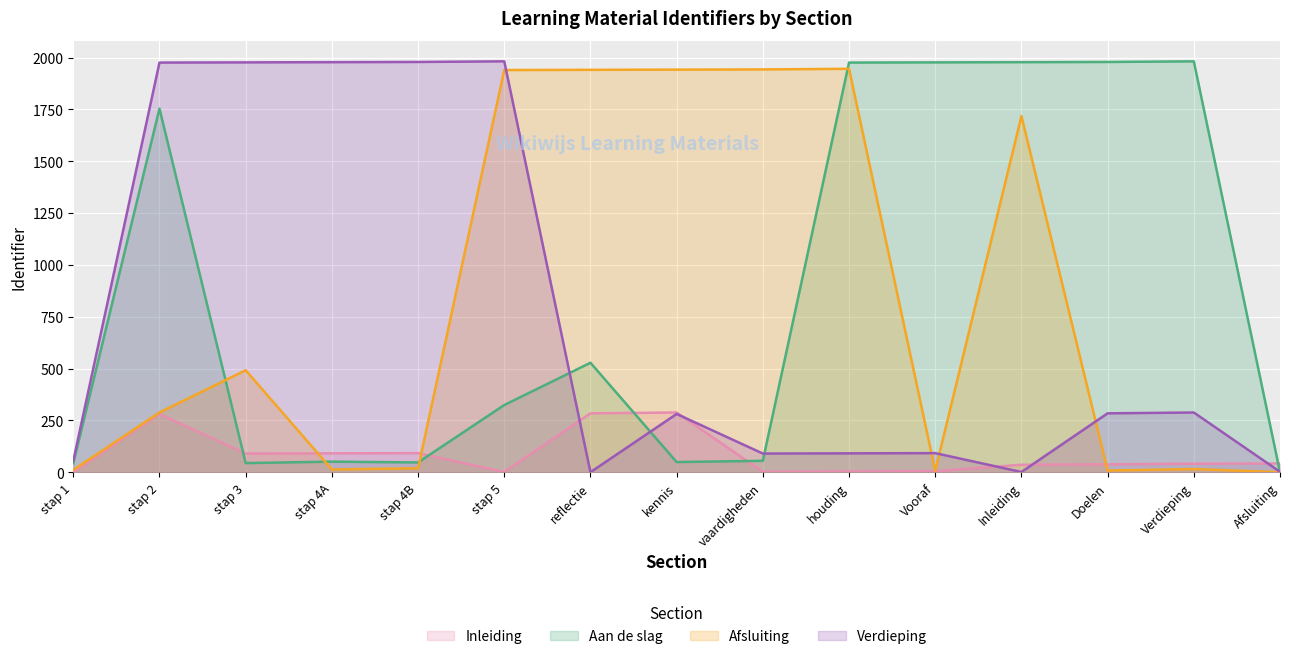

Reading left to right, what are all the values shown in this chart?

Inleiding: stap 1=0	stap 2=281	stap 3=90	stap 4A=91	stap 4B=92	stap 5=1	reflectie=284	kennis=288	vaardigheden=2	houding=4	Vooraf=5	Inleiding=36	Doelen=38	Verdieping=41	Afsluiting=42
Aan de slag: stap 1=43	stap 2=1754	stap 3=44	stap 4A=51	stap 4B=47	stap 5=324	reflectie=528	kennis=49	vaardigheden=55	houding=1976	Vooraf=1977	Inleiding=1978	Doelen=1979	Verdieping=1982	Afsluiting=0
Afsluiting: stap 1=11	stap 2=288	stap 3=492	stap 4A=13	stap 4B=19	stap 5=1940	reflectie=1941	kennis=1942	vaardigheden=1943	houding=1946	Vooraf=7	Inleiding=1718	Doelen=8	Verdieping=15	Afsluiting=0
Verdieping: stap 1=55	stap 2=1976	stap 3=1977	stap 4A=1978	stap 4B=1979	stap 5=1982	reflectie=0	kennis=281	vaardigheden=90	houding=91	Vooraf=92	Inleiding=1	Doelen=284	Verdieping=288	Afsluiting=2